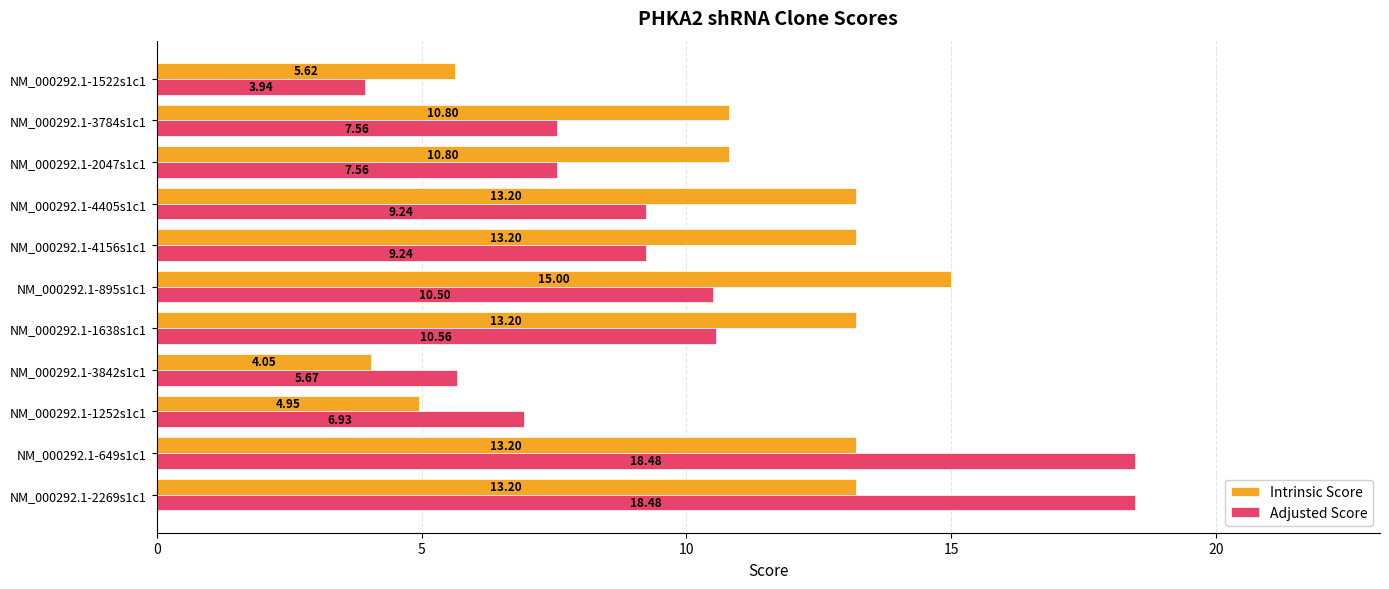

Which label corresponds to the smallest value in the chart?

NM_000292.1-1522s1c1